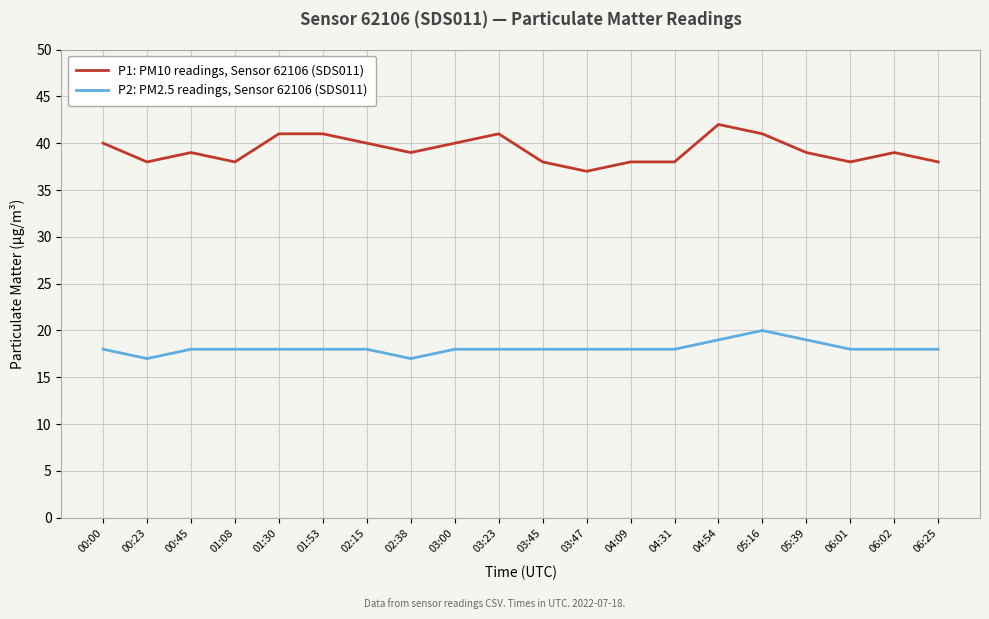

Which series changed the most between 00:45 and 04:54?

P1: PM10 readings, Sensor 62106 (SDS011)